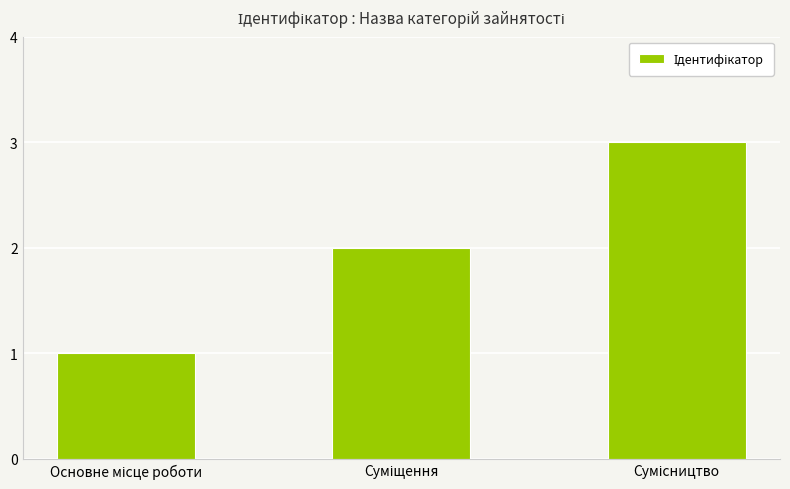

What is the greatest value displayed?

3